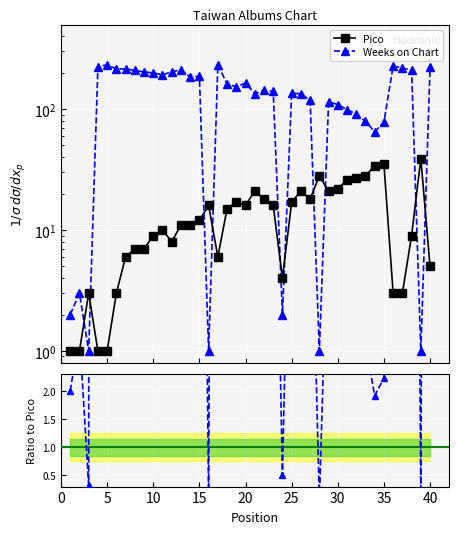

Which series has the largest range (max minus min)?

Weeks on Chart